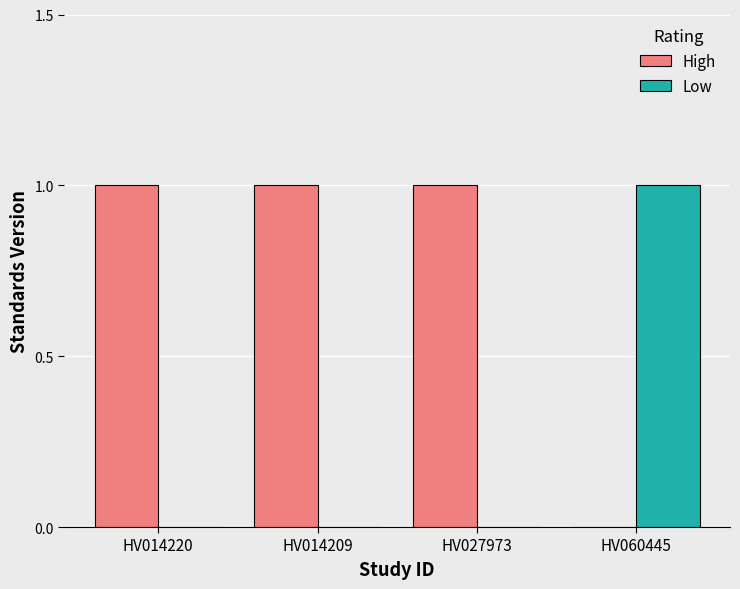

Count the number of data series in this chart.

2